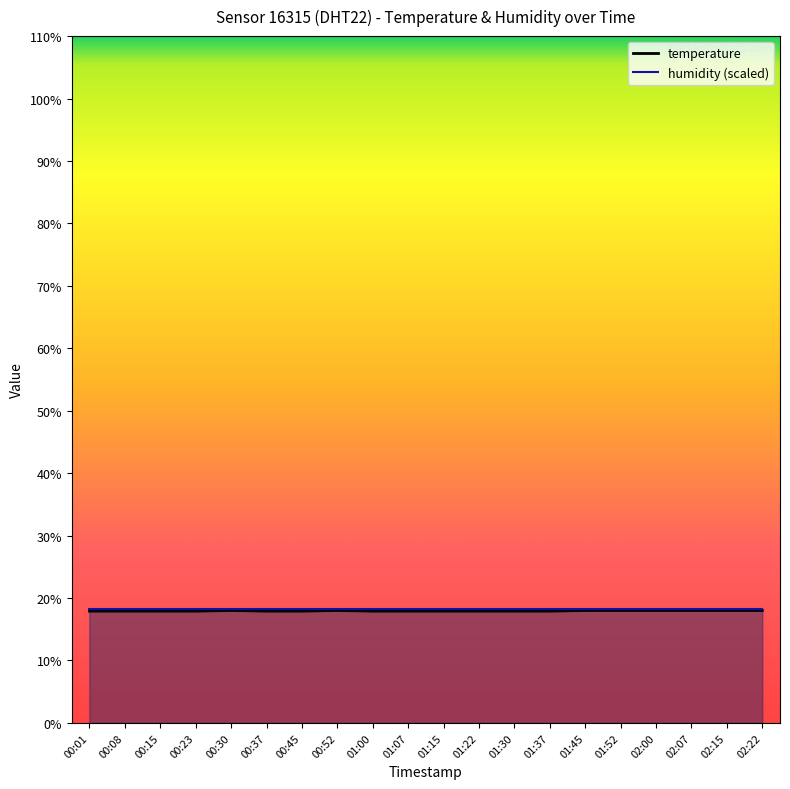

Reading left to right, extract all data points from this chart.

17.9	17.9	17.9	17.9	18.0	17.9	17.9	18.0	17.9	17.9	17.9	17.9	17.9	17.9	18.0	18.0	18.0	18.0	18.0	18.0